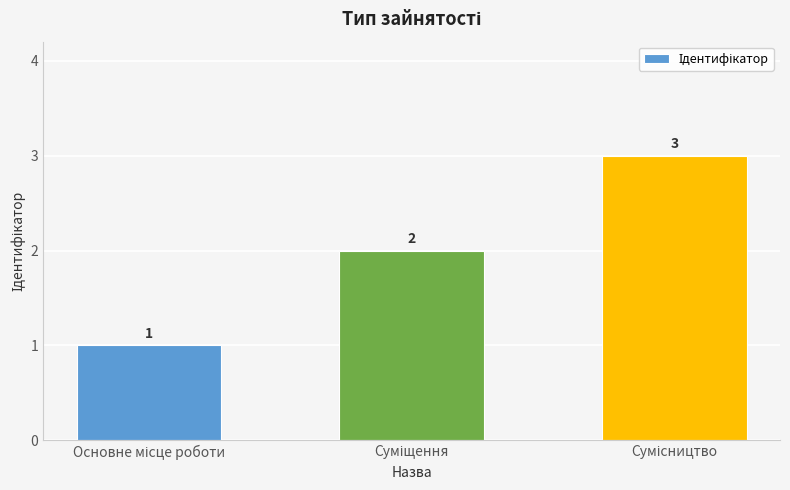

What is the greatest value displayed?

3